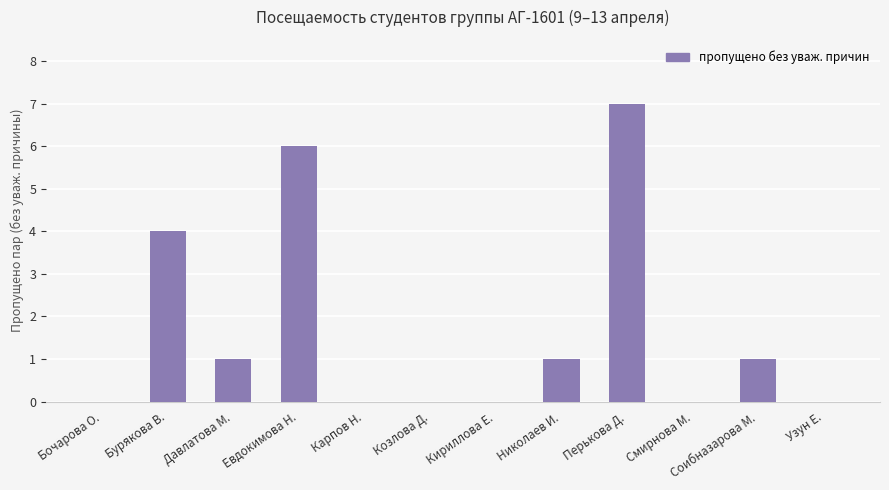

What is the greatest value displayed?

7